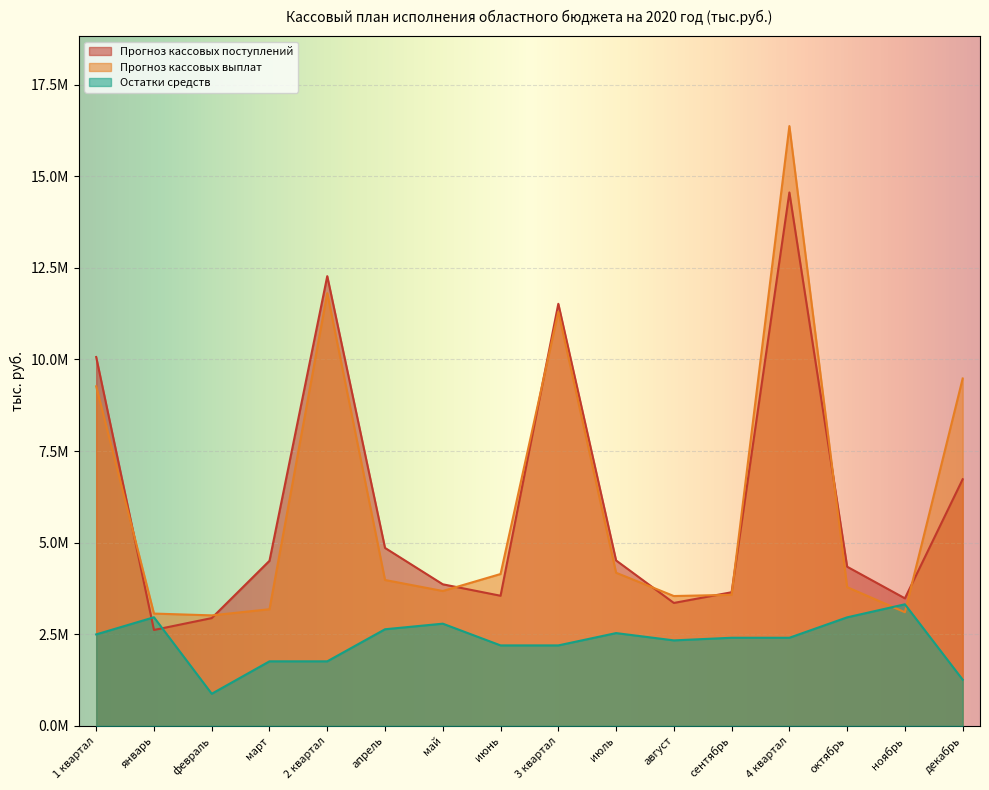

Which category has the highest value in the Остатки средств series?

ноябрь